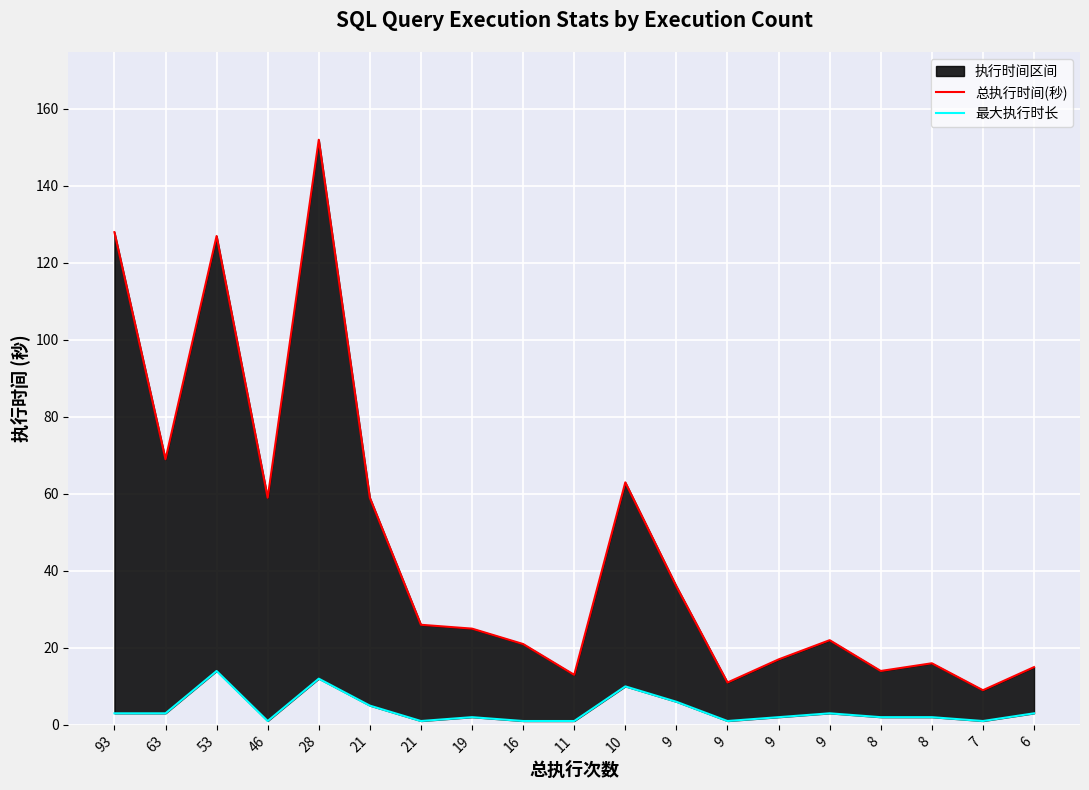

How many lines are shown in the chart?

2